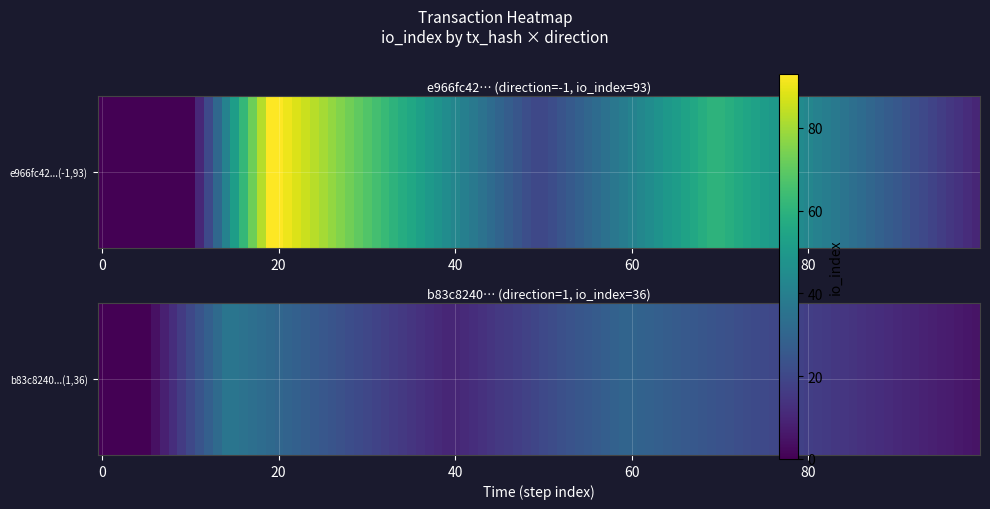

Is it true that e966fc42969222c6b8077dea24fc579ca62682d equals 93 at 1?

True